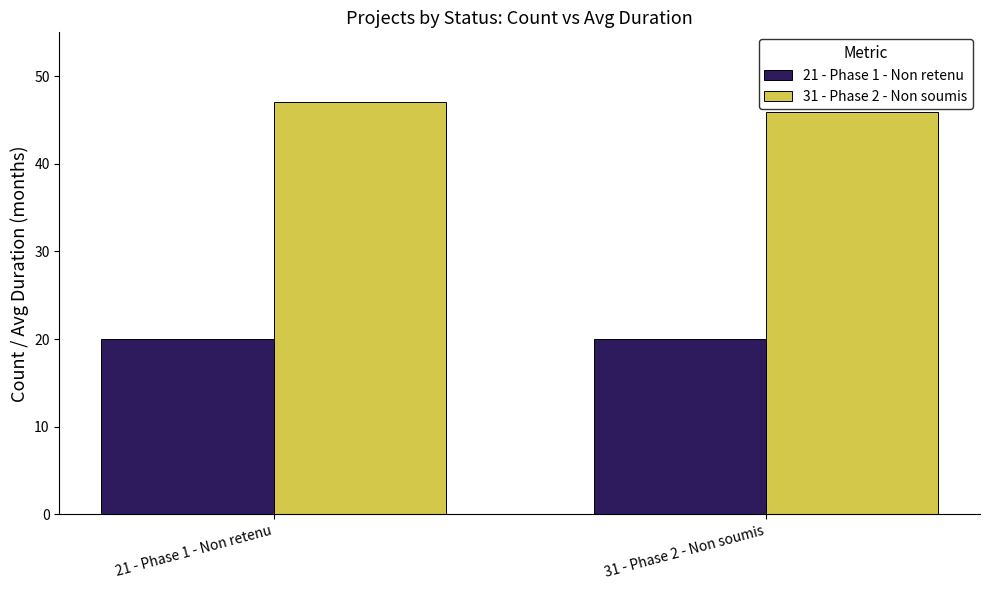

The value of 31 - Phase 2 - Non soumis at 21 - Phase 1 - Non retenu is 76.9. True or false?

False